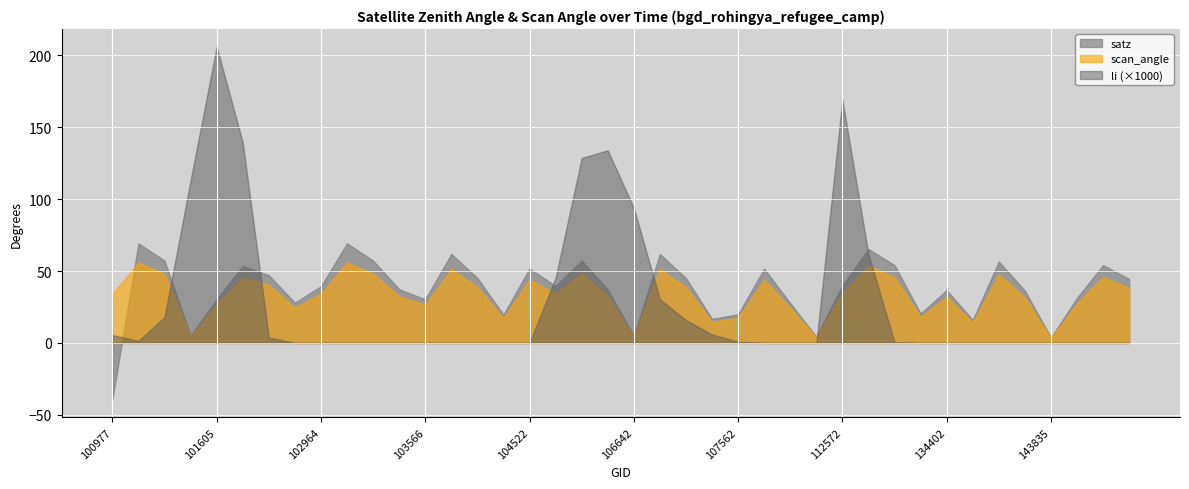

The li series shows 0.1 at 101605. True or false?

False